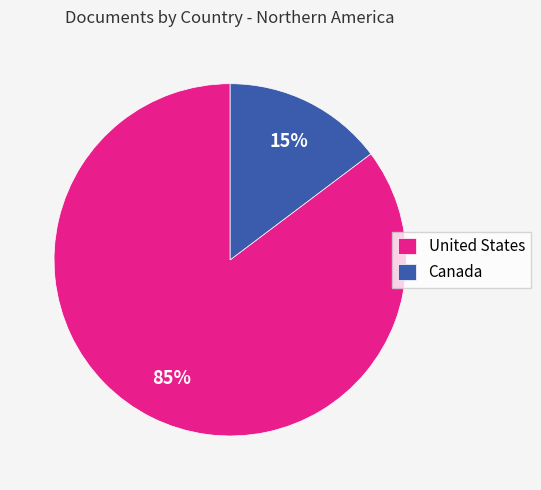

To the nearest percent, what percentage of the pie is Canada?

15%